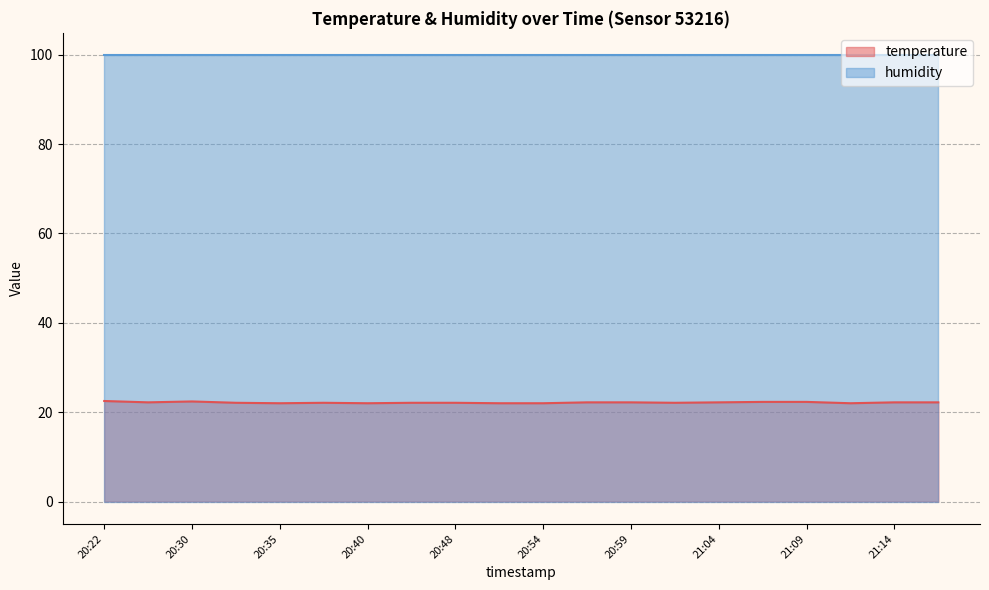

What is the greatest value displayed?

99.9